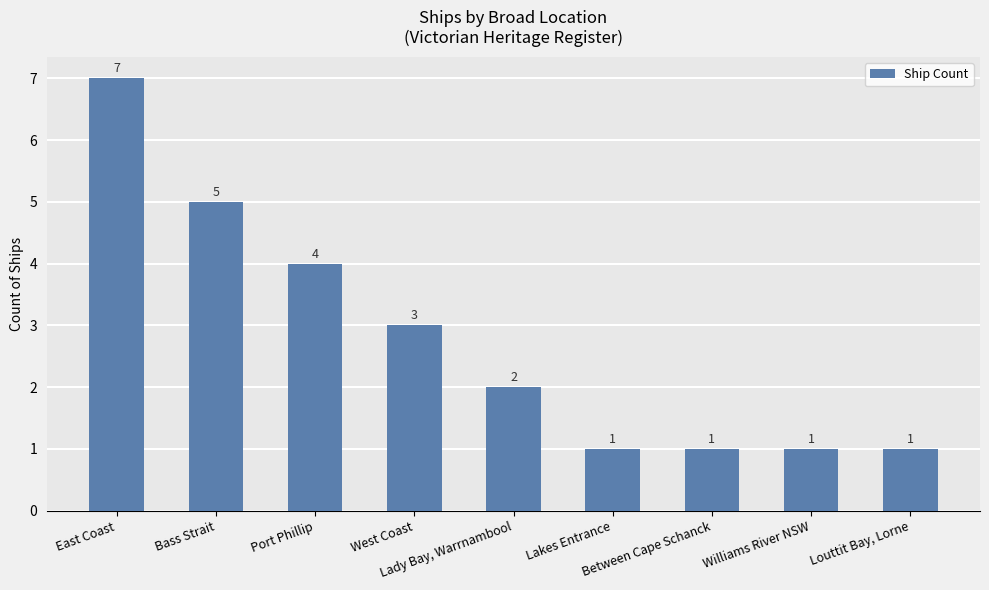

What is the label of the 2nd bar from the left?

Bass Strait